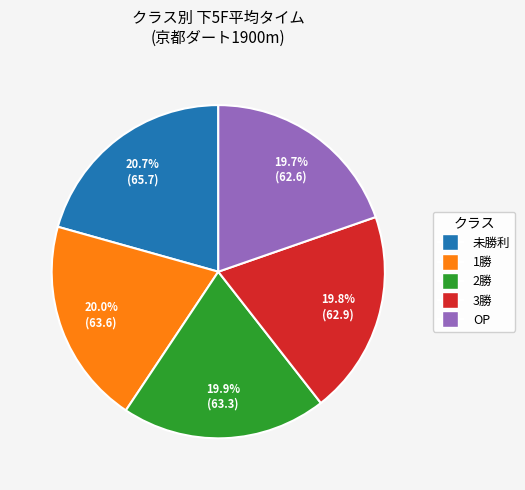

How many slices are in this pie chart?

5